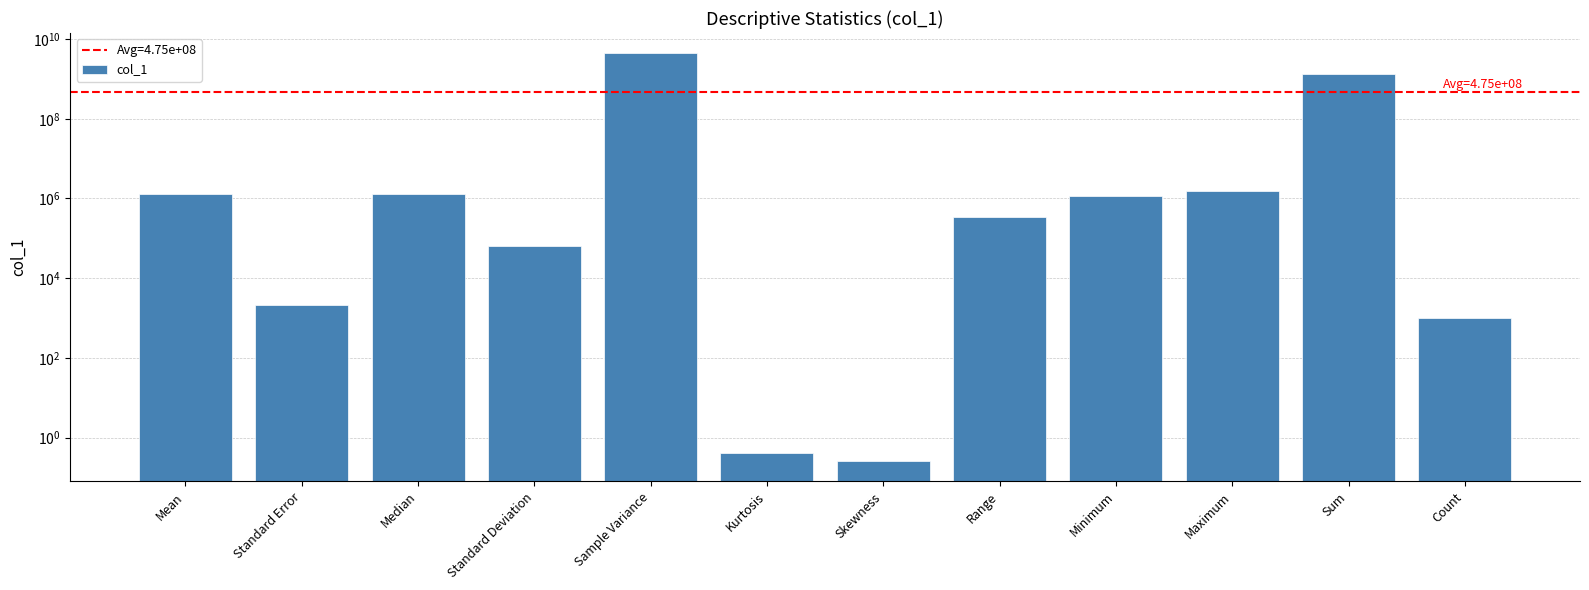

Are the bars horizontal?

No